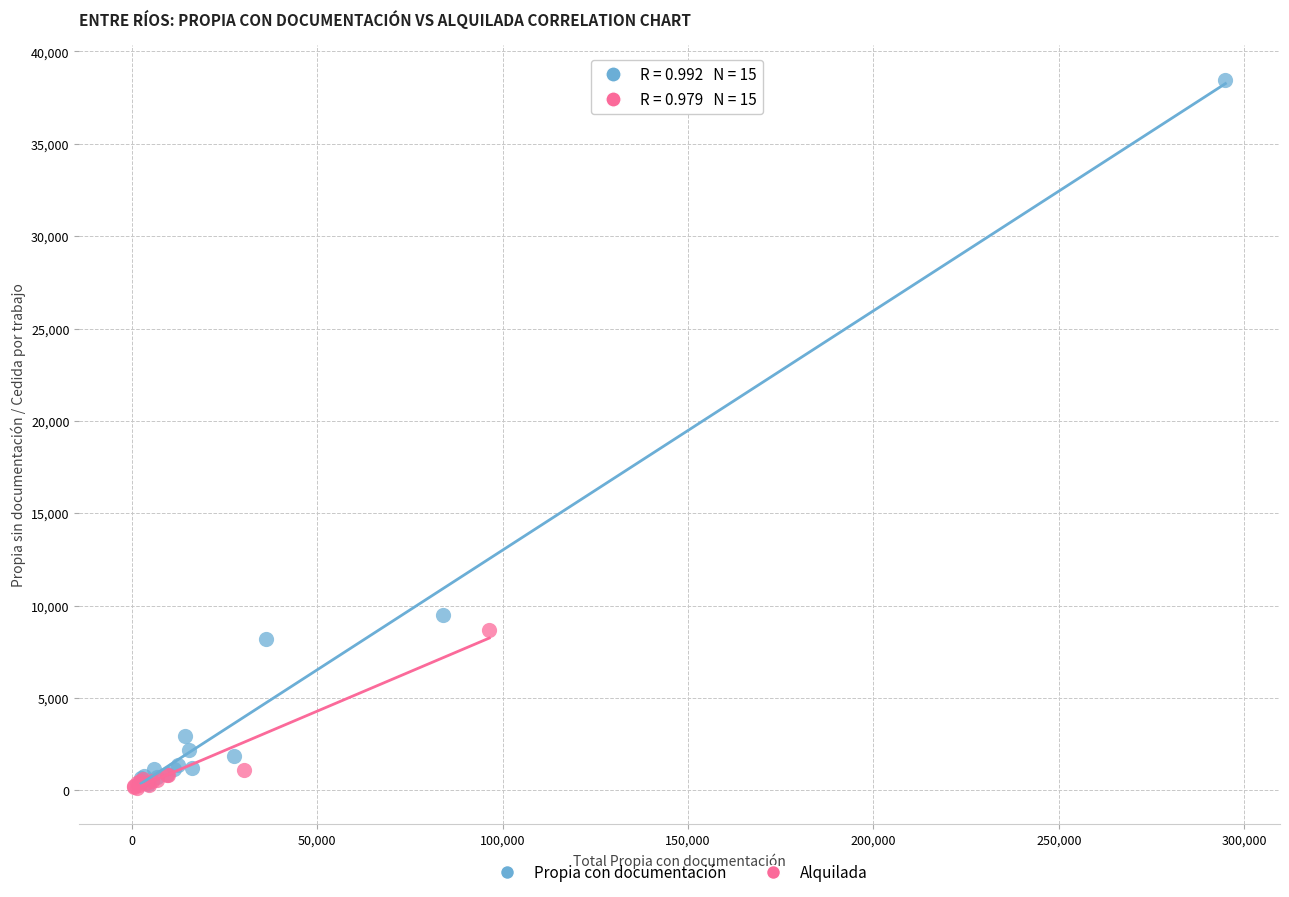

Which series has the widest spread of Y values?

Propia con documentación